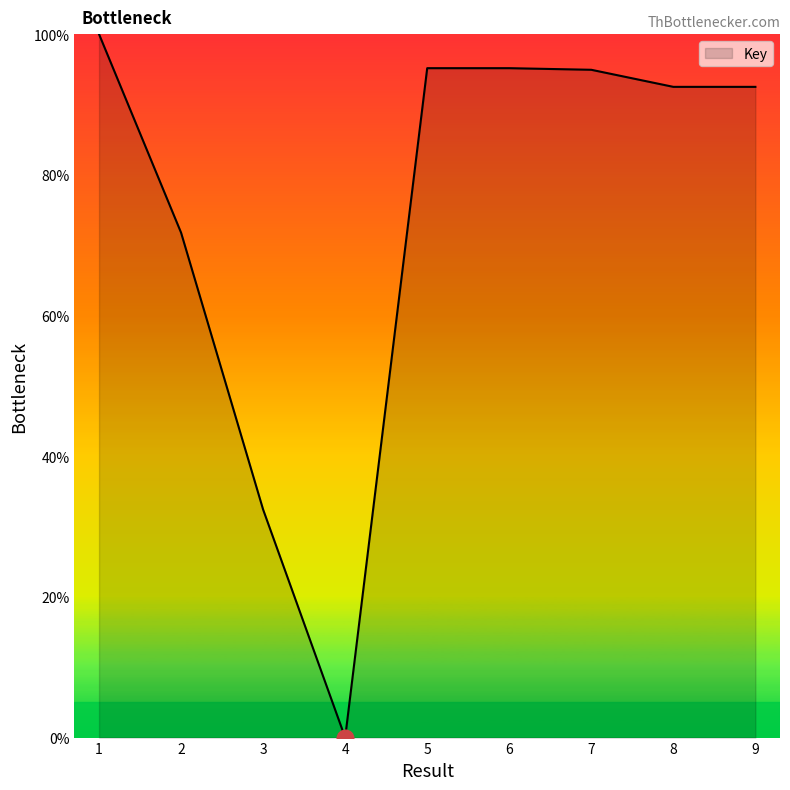

What is the difference between the values at 5 and 7?

0.2